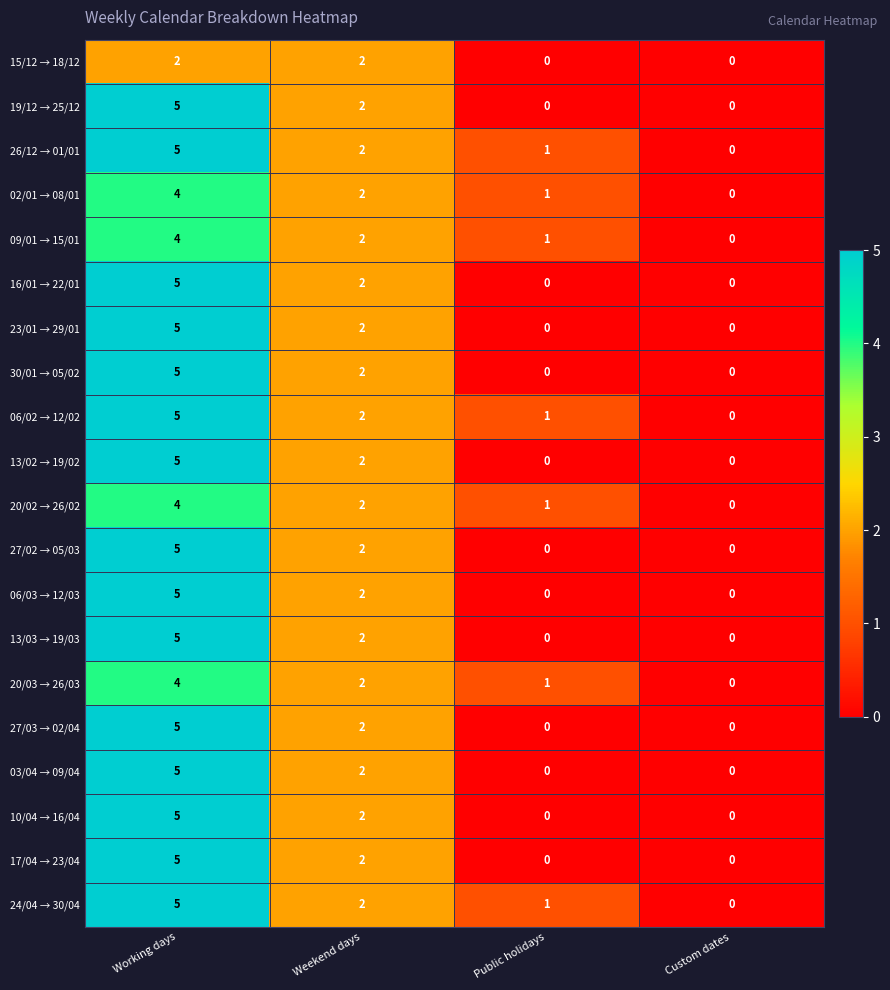

What is the spread (max minus min) of values at Working days?

3